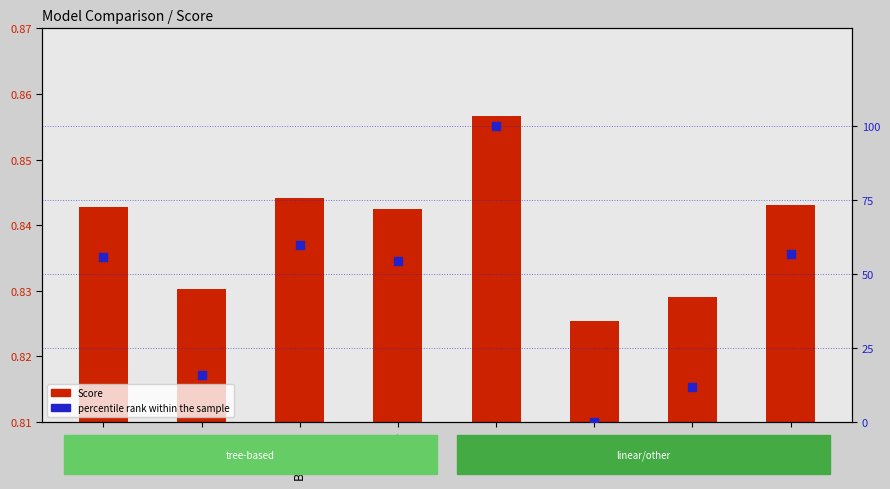

Is the value of Score at DT greater than the value of percentile rank within the sample at LR?

Yes